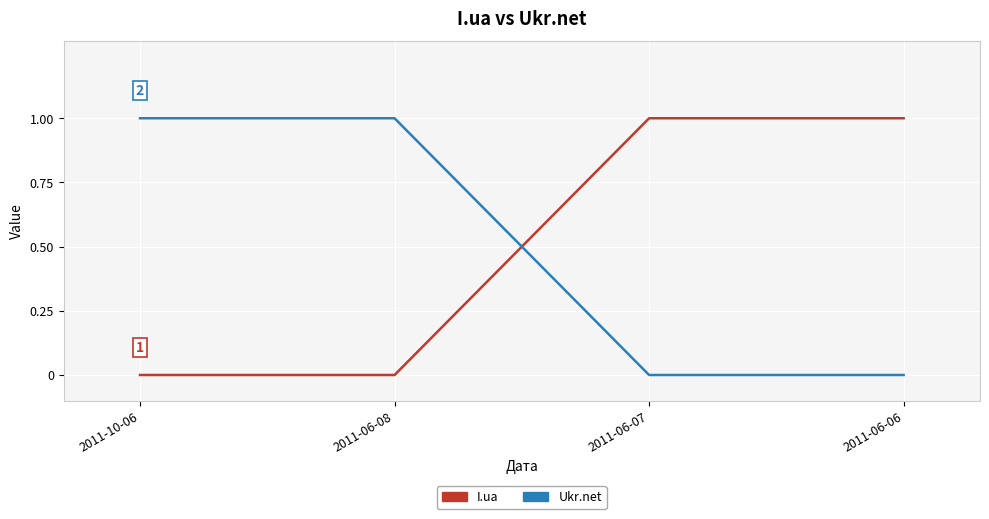

Between which two adjacent categories do I.ua and Ukr.net first intersect?

2011-06-08 and 2011-06-07